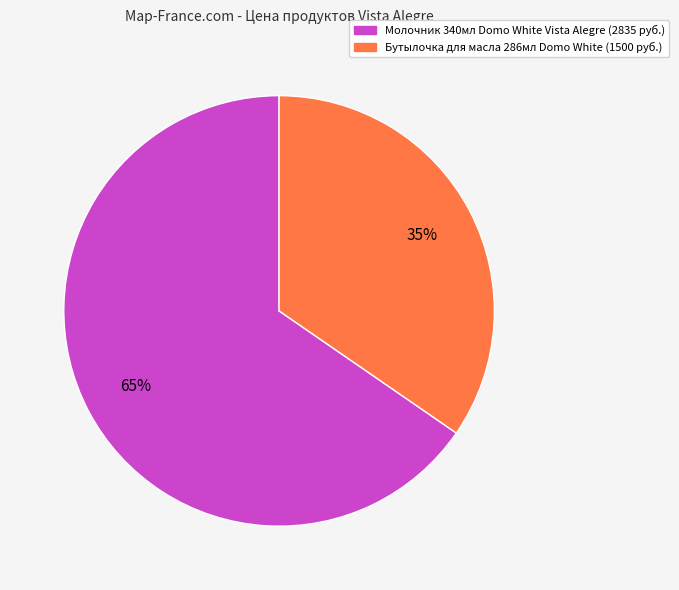

To the nearest percent, what is the average slice percentage?

50%